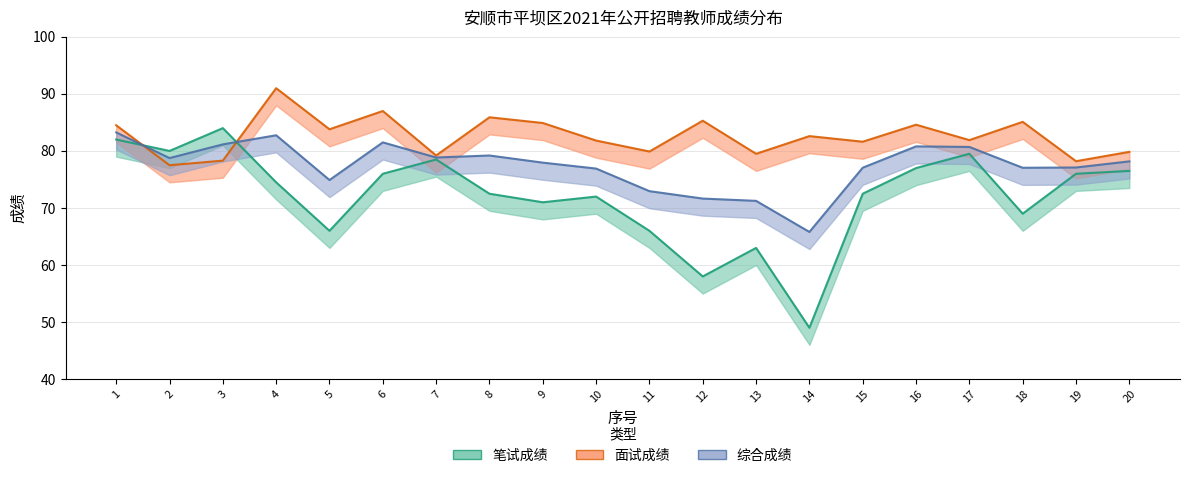

How many data points in 面试成绩 are above 82?

10